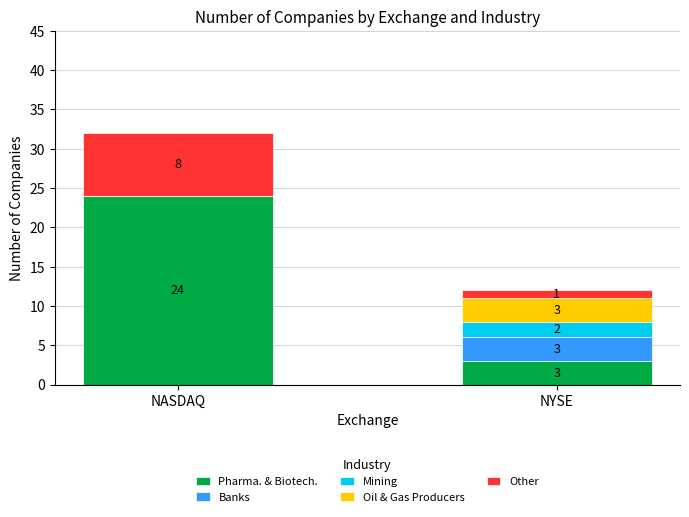

How many distinct data groups are displayed?

5